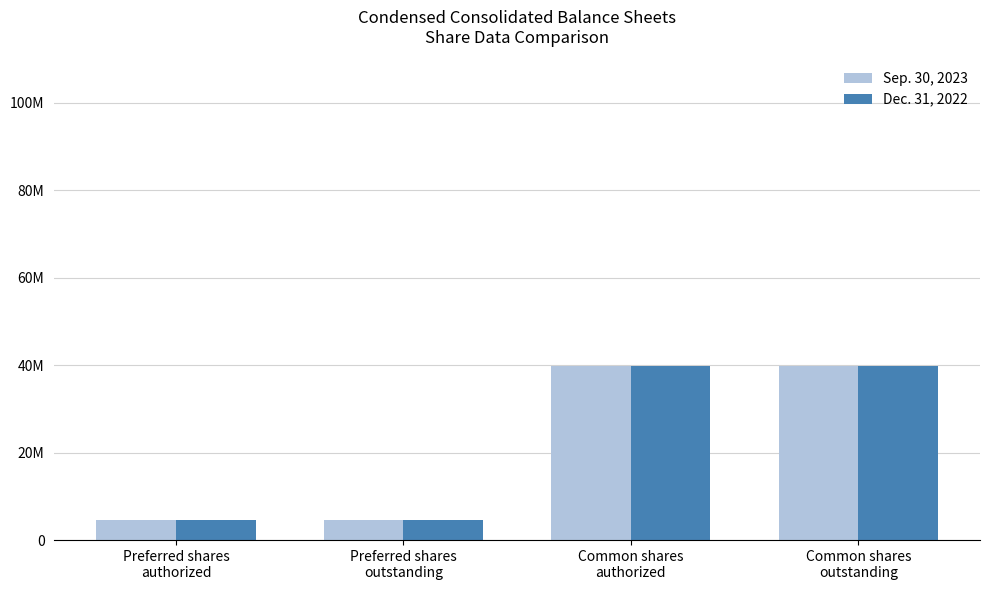

Does the chart contain stacked bars?

No